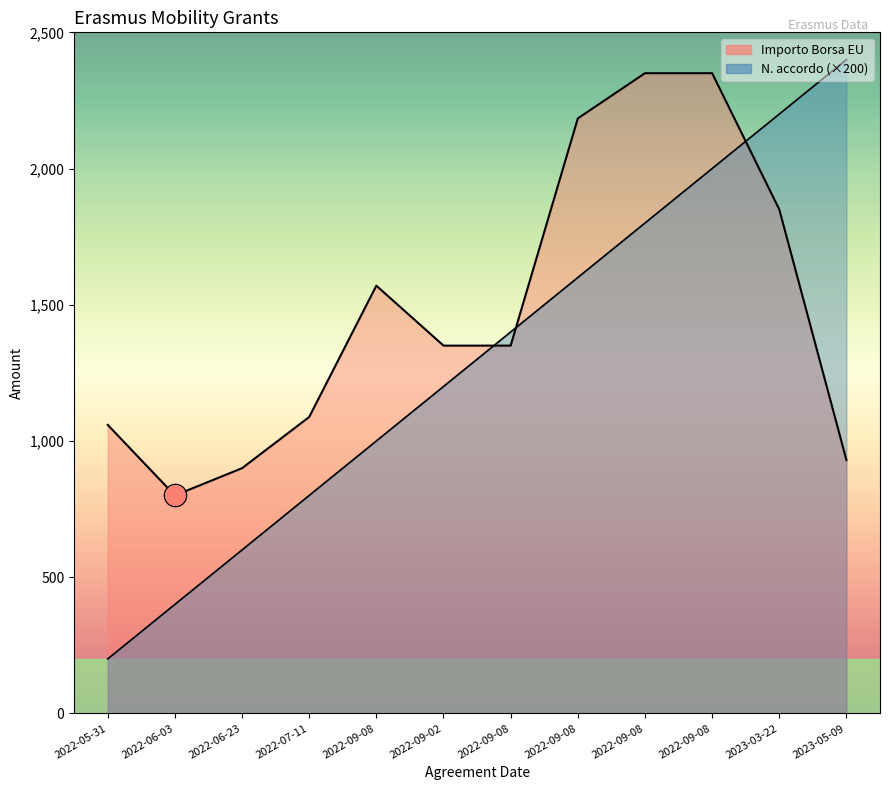

At which category does the chart reach its peak across all series?

2023-05-09